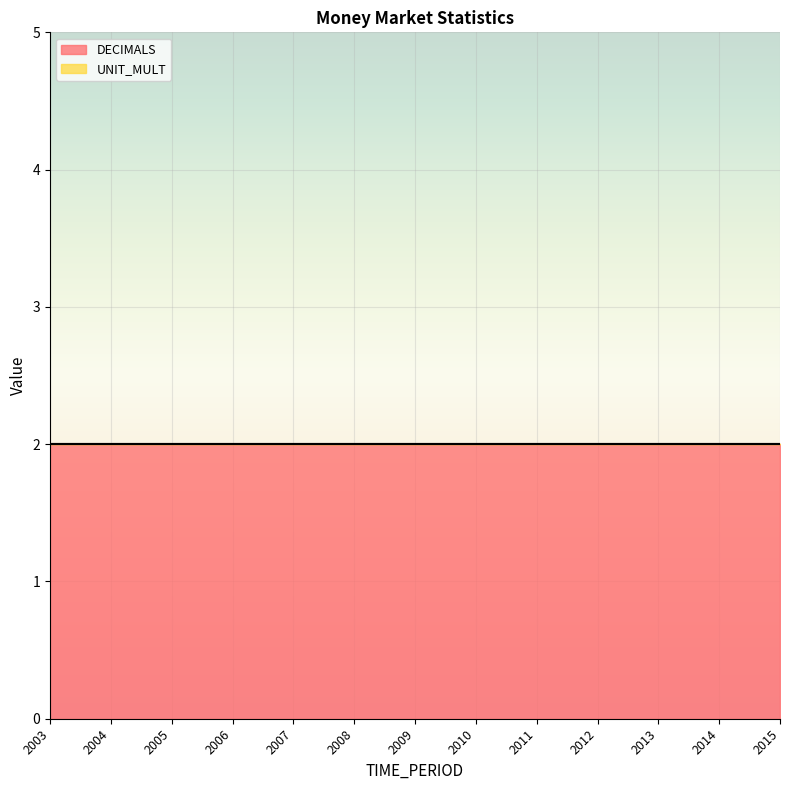

Reading left to right, what are all the values shown in this chart?

DECIMALS: 2003=2	2004=2	2005=2	2006=2	2007=2	2008=2	2009=2	2010=2	2011=2	2012=2	2013=2	2014=2	2015=2
UNIT_MULT: 2003=0	2004=0	2005=0	2006=0	2007=0	2008=0	2009=0	2010=0	2011=0	2012=0	2013=0	2014=0	2015=0